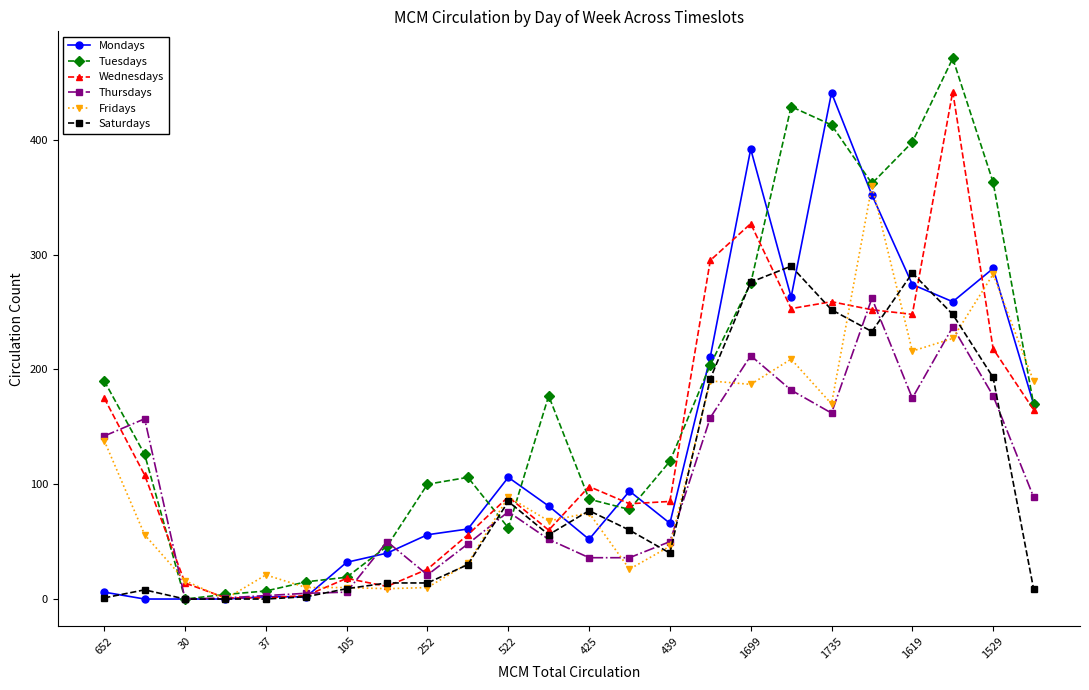

How many lines are shown in the chart?

6